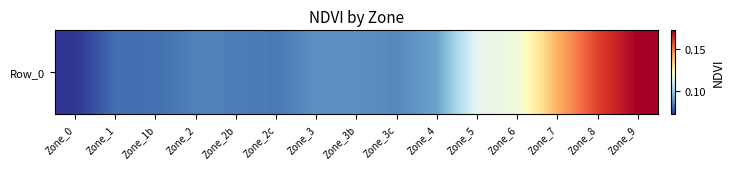

How many data points does each series have?

15